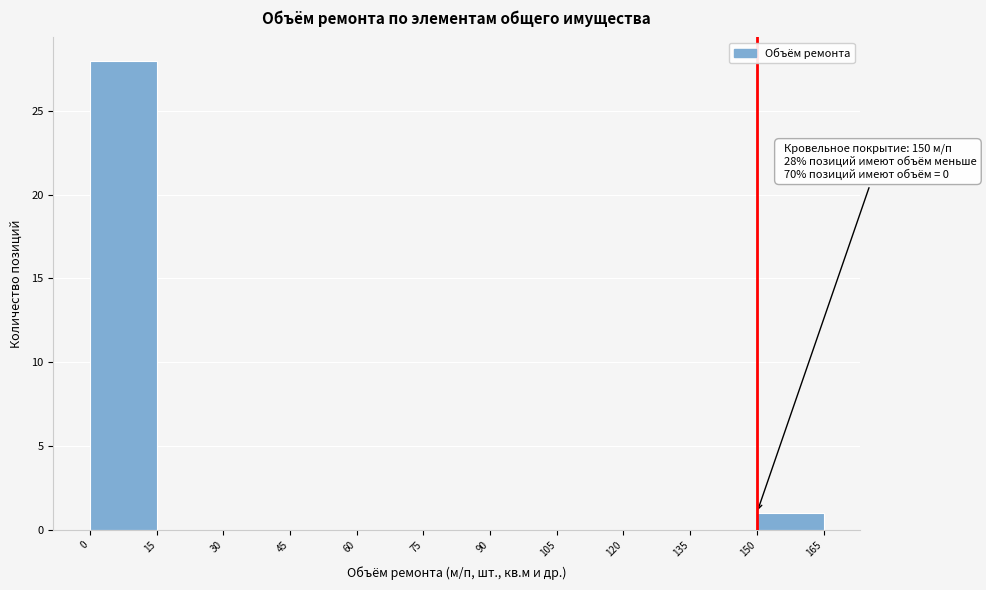

Over which range of the x-axis is the bar tallest?

0 to 15